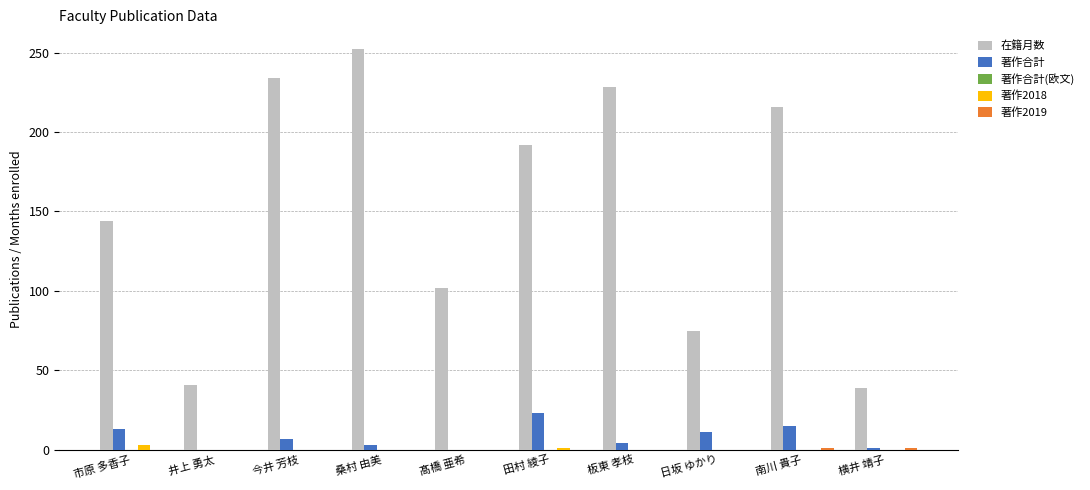

The value of 在籍月数 at 日坂 ゆかり is 133. True or false?

False